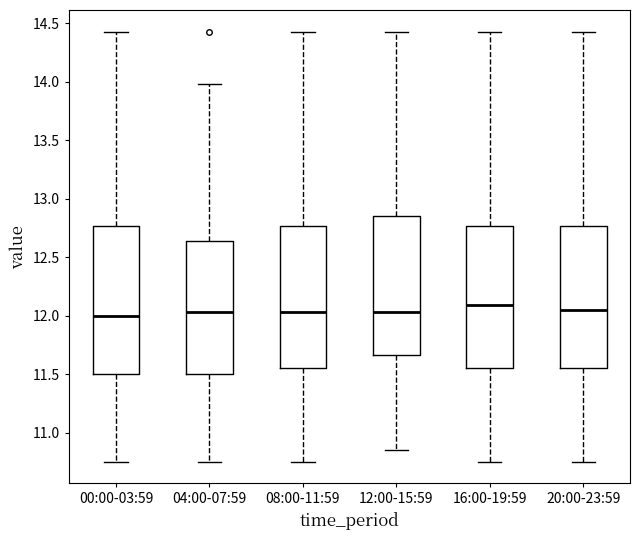

Reading left to right, read every box against the y-axis: the position of its median line, the range the box covers, and the ends of its whiskers. The values are not printed on the chart, so give them approximately, as read against the axis.

00:00-03:59: median 12.00, box 11.50 to 12.75, whiskers 10.75 to 14.45
04:00-07:59: median 12.05, box 11.50 to 12.65, whiskers 10.75 to 14.00
08:00-11:59: median 12.05, box 11.55 to 12.75, whiskers 10.75 to 14.45
12:00-15:59: median 12.05, box 11.65 to 12.85, whiskers 10.85 to 14.45
16:00-19:59: median 12.10, box 11.55 to 12.75, whiskers 10.75 to 14.45
20:00-23:59: median 12.05, box 11.55 to 12.75, whiskers 10.75 to 14.45